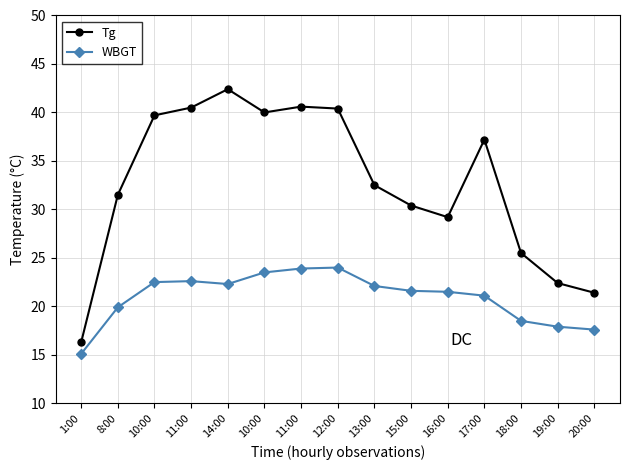

What are all the series names shown in the legend?

Tg, WBGT